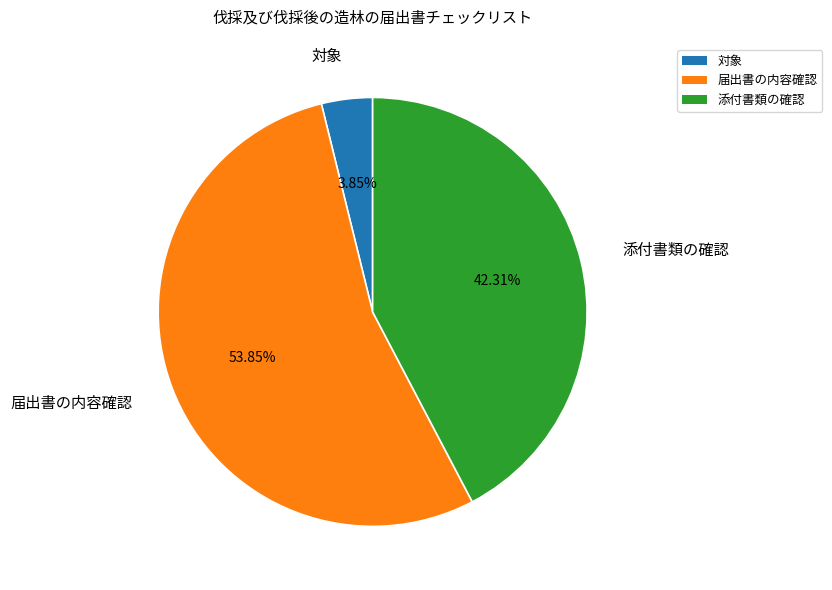

Does 届出書の内容確認 account for over 50% of the chart?

Yes